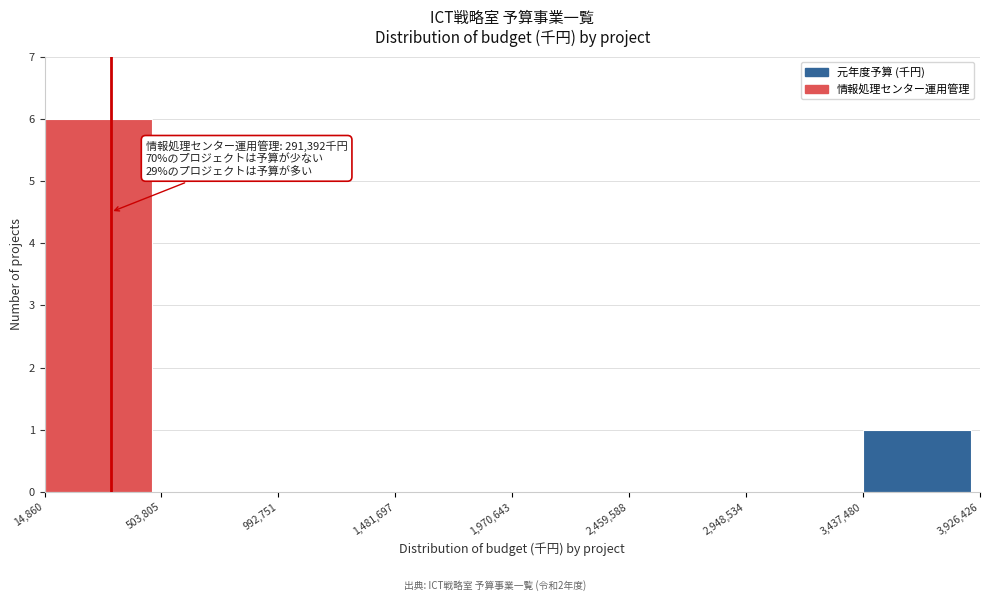

Which range on the x-axis has the tallest bar?

14,860 to 503,805